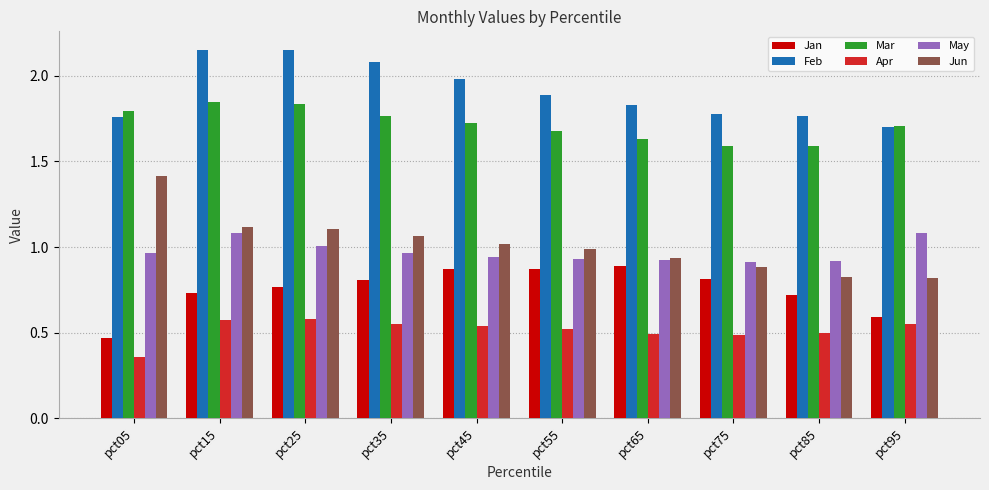

What are all the series names shown in the legend?

Jan, Feb, Mar, Apr, May, Jun